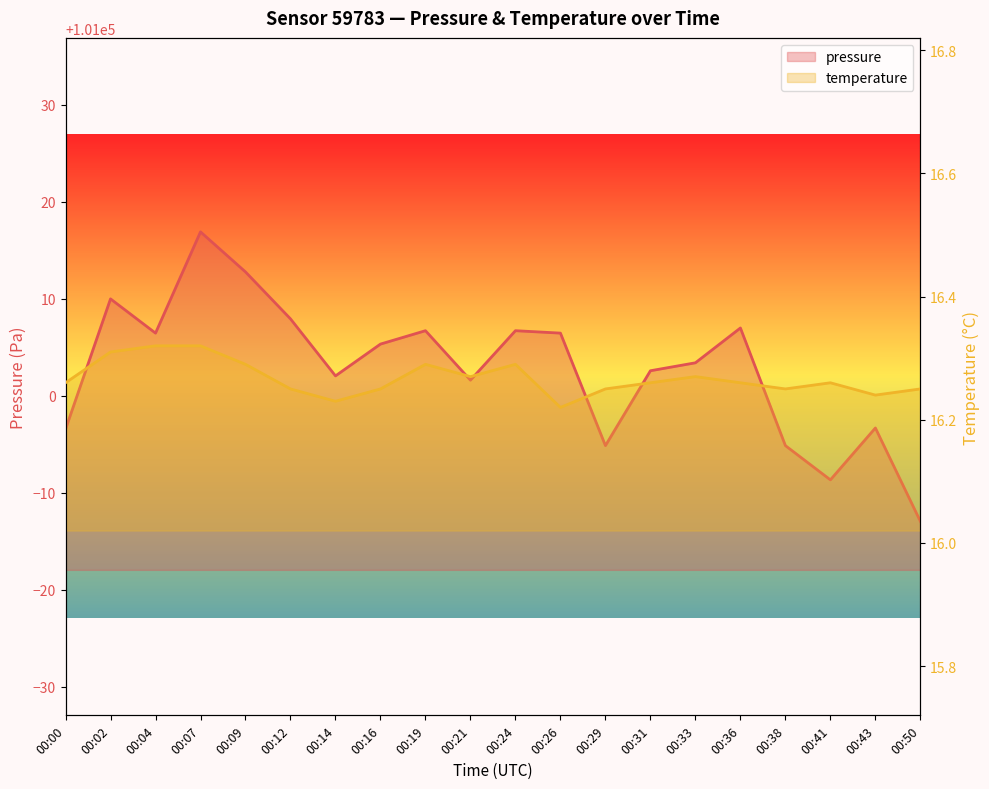

What is the sum of all temperature values?

325.3